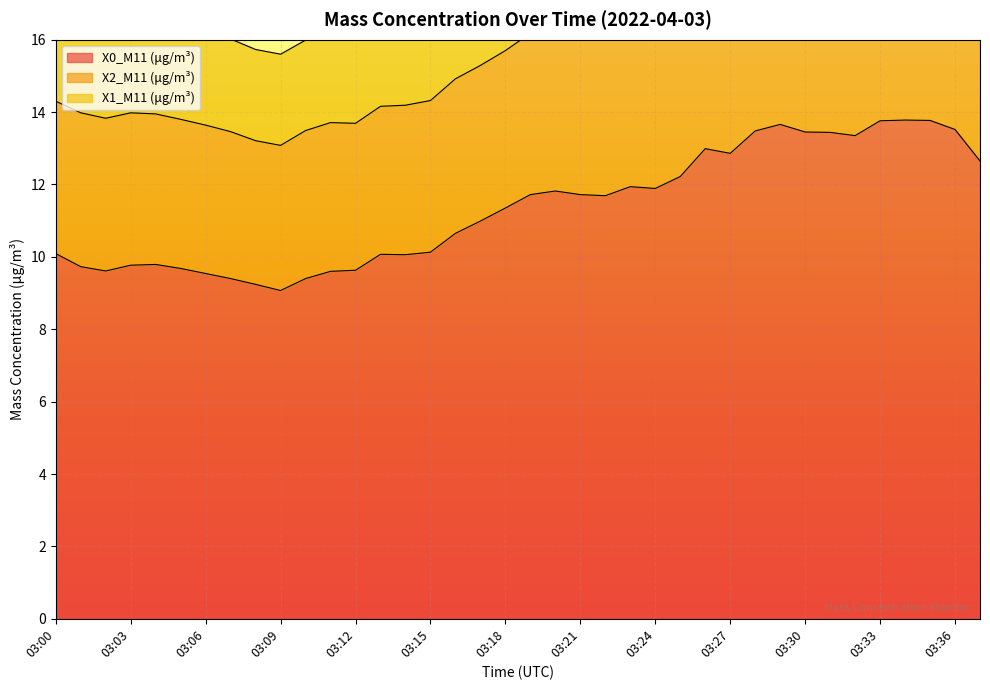

How many interior local peaks does the X0_M11 (μg/m³) series have?

7